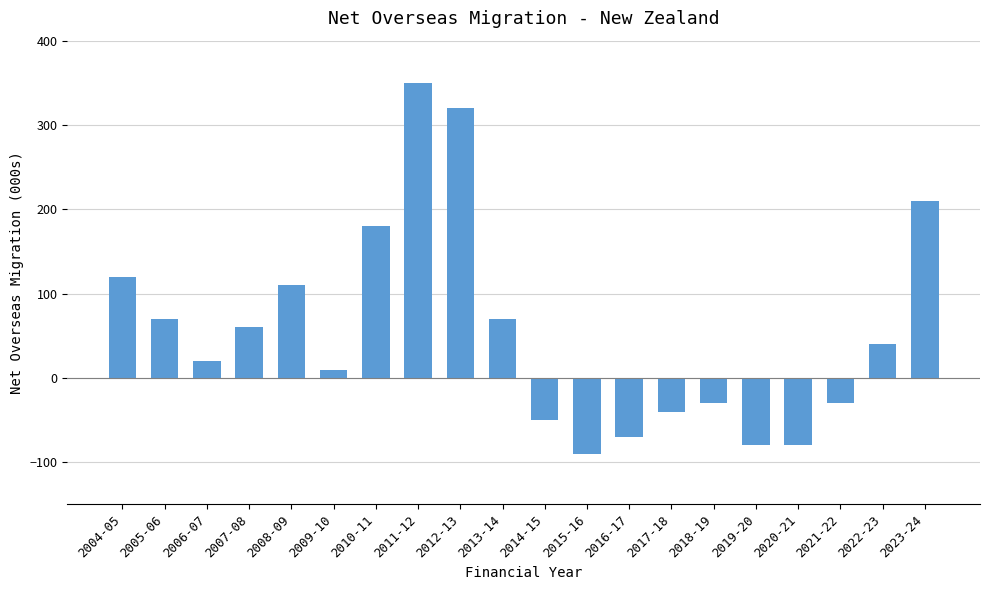

Reading left to right, transcribe all the data shown in this chart.

2004-05=120	2005-06=70	2006-07=20	2007-08=60	2008-09=110	2009-10=10	2010-11=180	2011-12=350	2012-13=320	2013-14=70	2014-15=-50	2015-16=-90	2016-17=-70	2017-18=-40	2018-19=-30	2019-20=-80	2020-21=-80	2021-22=-30	2022-23=40	2023-24=210